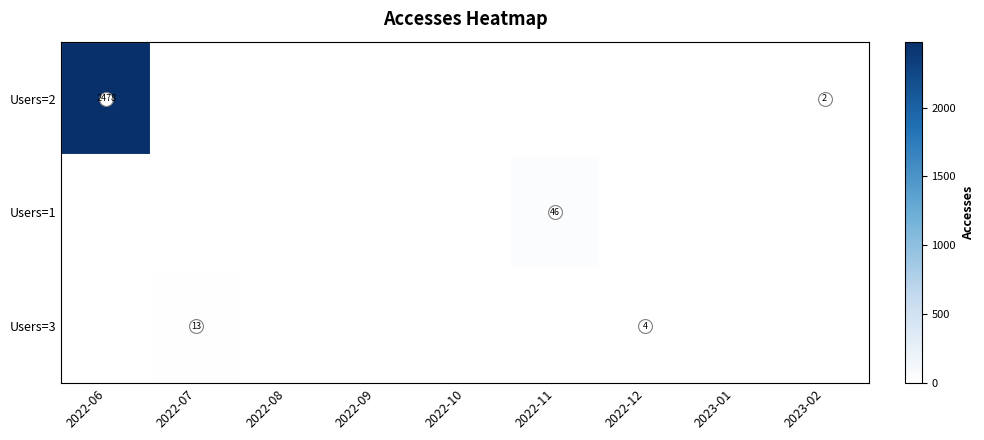

Count the number of categories in the chart.

9